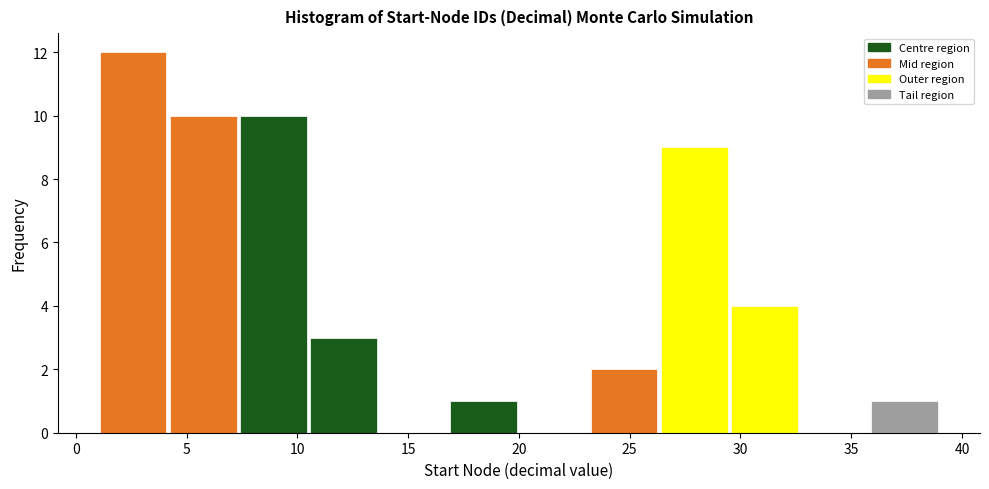

Which range on the x-axis has the tallest bar?

1.0 to 4.0